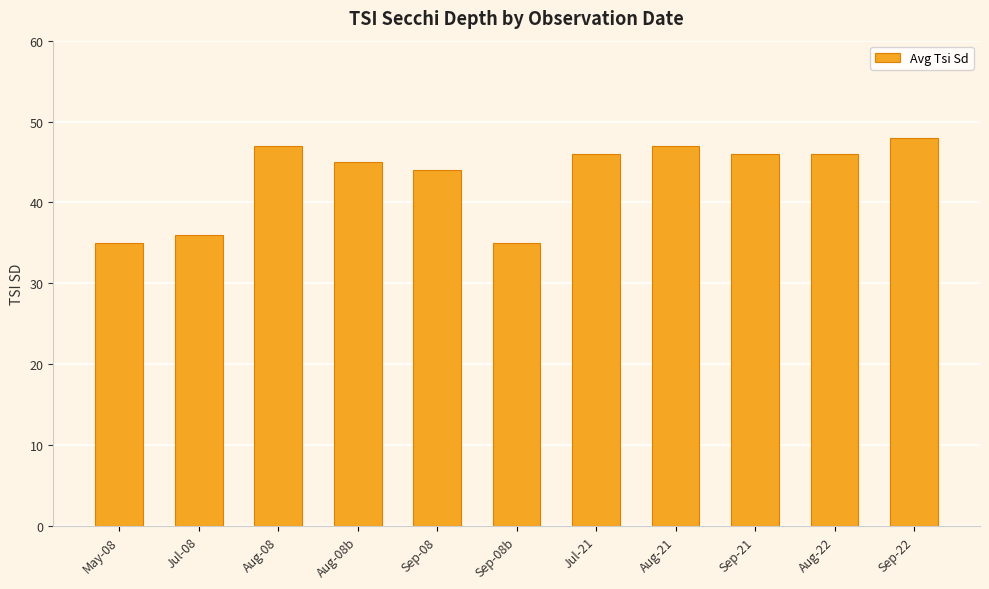

At which label is the value closest to 41?

Sep-08